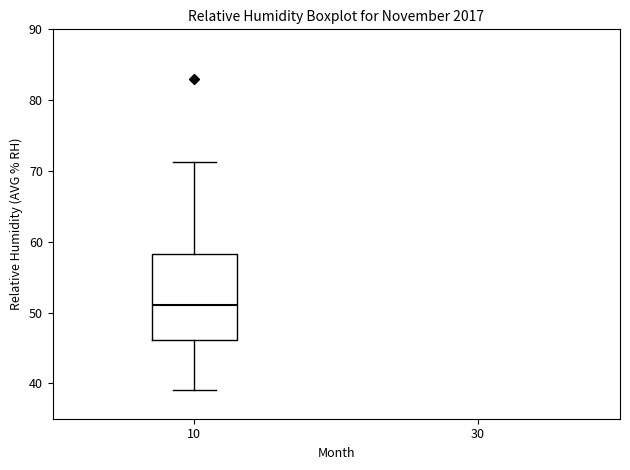

Read this box plot against the y-axis: the position of the median line, the range covered by the box, and the ends of both whiskers. The values are not printed on the chart, so give them approximately, as read against the axis.

median 51, box 46 to 58, whiskers 39 to 71